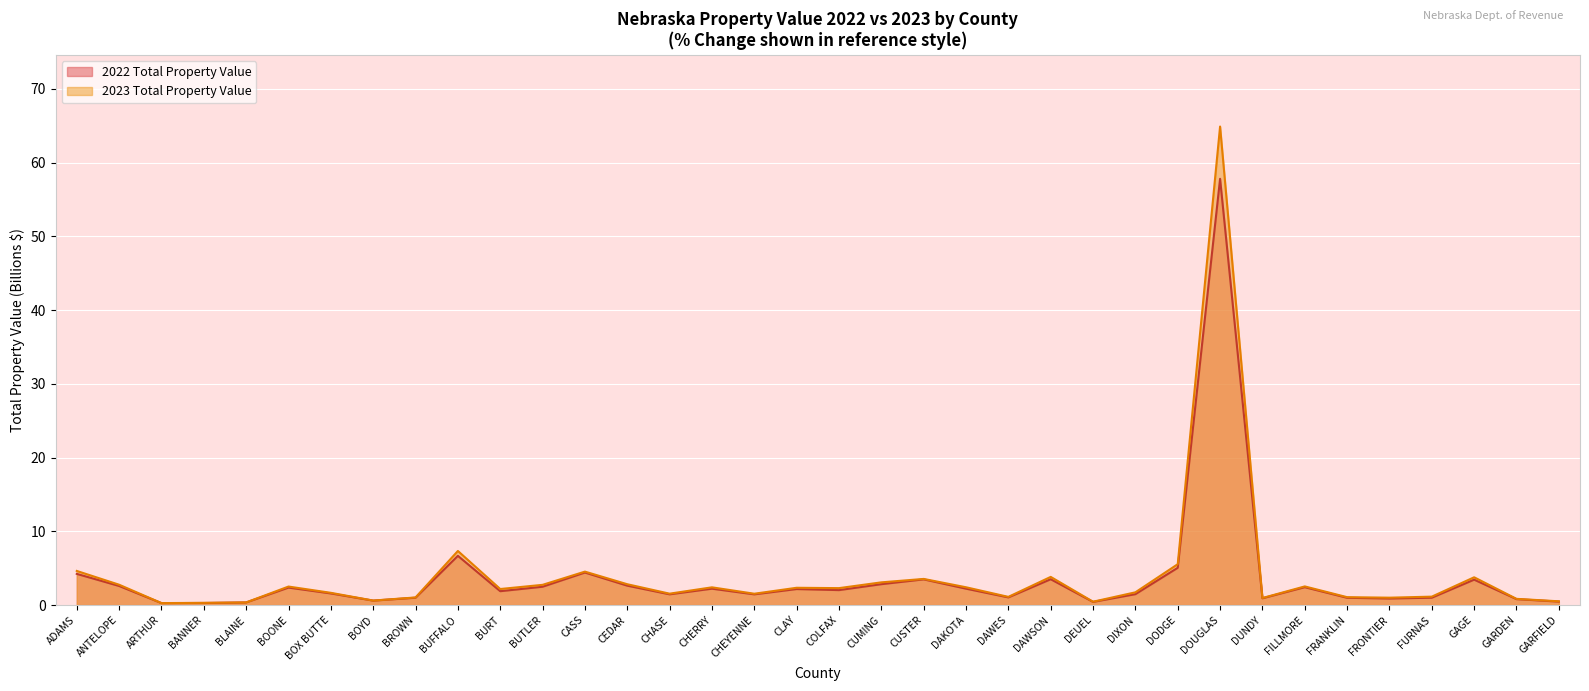

Reading left to right, extract all data points from this chart.

2022 Total Property Value: 4.2	2.6	0.3	0.3	0.4	2.4	1.6	0.6	1.0	6.7	1.9	2.5	4.4	2.6	1.5	2.2	1.5	2.2	2.0	2.8	3.5	2.2	1.0	3.5	0.4	1.5	5.1	57.8	0.9	2.4	1.0	0.9	1.0	3.4	0.8	0.5
2023 Total Property Value: 4.6	2.8	0.3	0.3	0.4	2.5	1.7	0.6	1.0	7.3	2.2	2.7	4.5	2.8	1.5	2.4	1.5	2.3	2.3	3.1	3.5	2.4	1.1	3.8	0.5	1.7	5.5	64.9	1.0	2.5	1.1	1.0	1.1	3.8	0.8	0.5